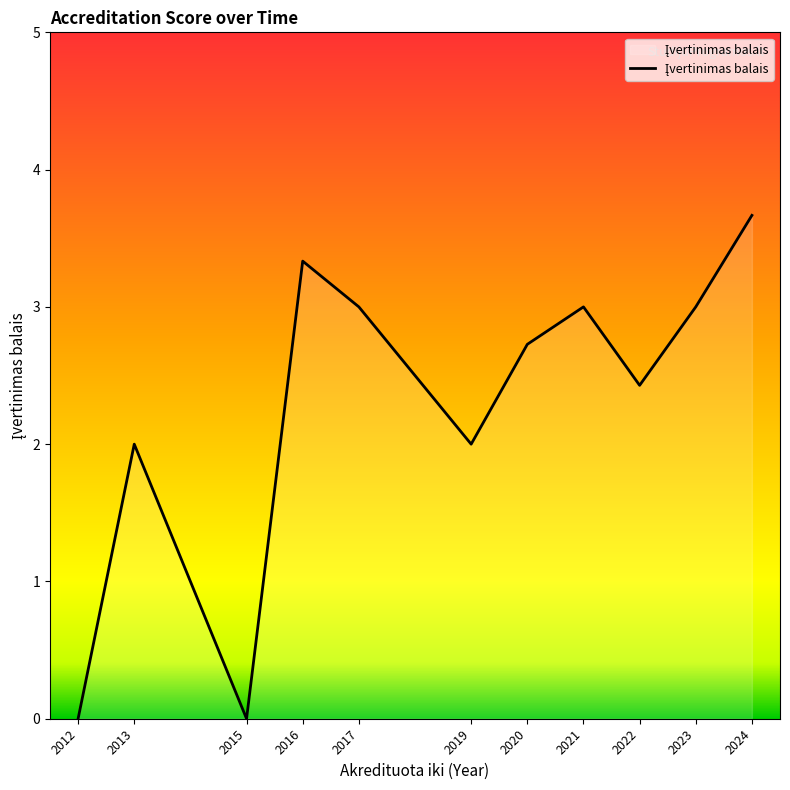

What value does the data have at 2017?

3.0